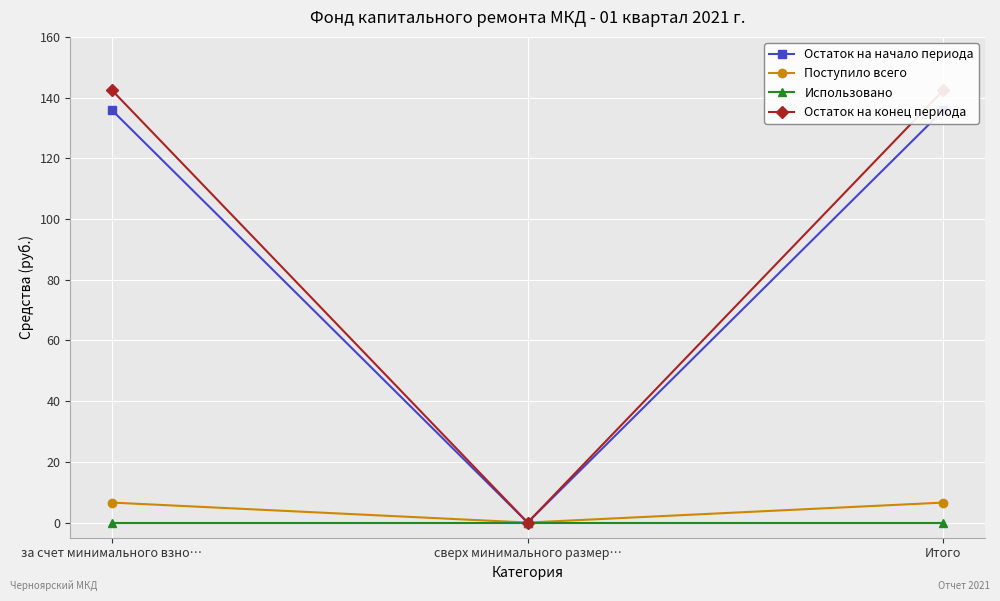

What is the maximum value for Остаток на конец периода?

142.5